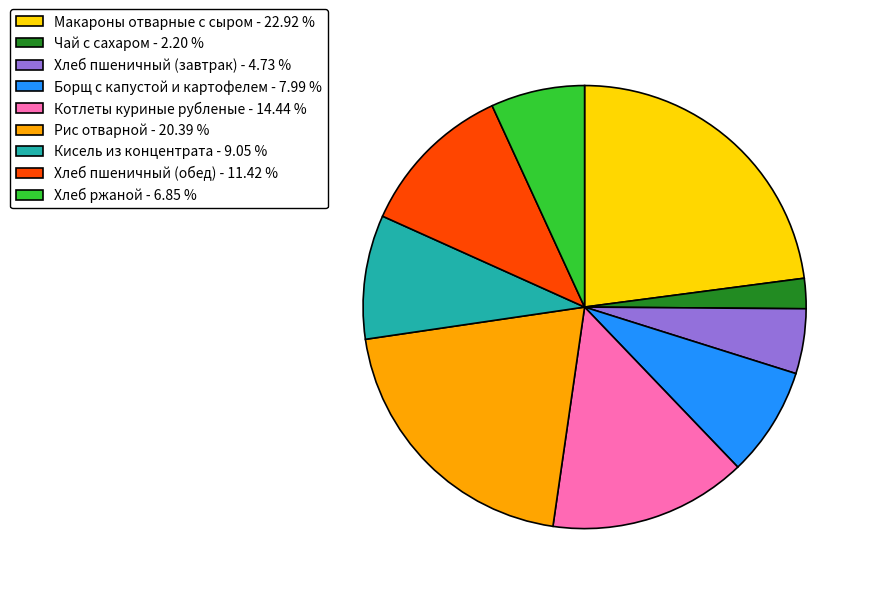

Is Кисель из концентрата - 9.05 % the majority of the pie?

No